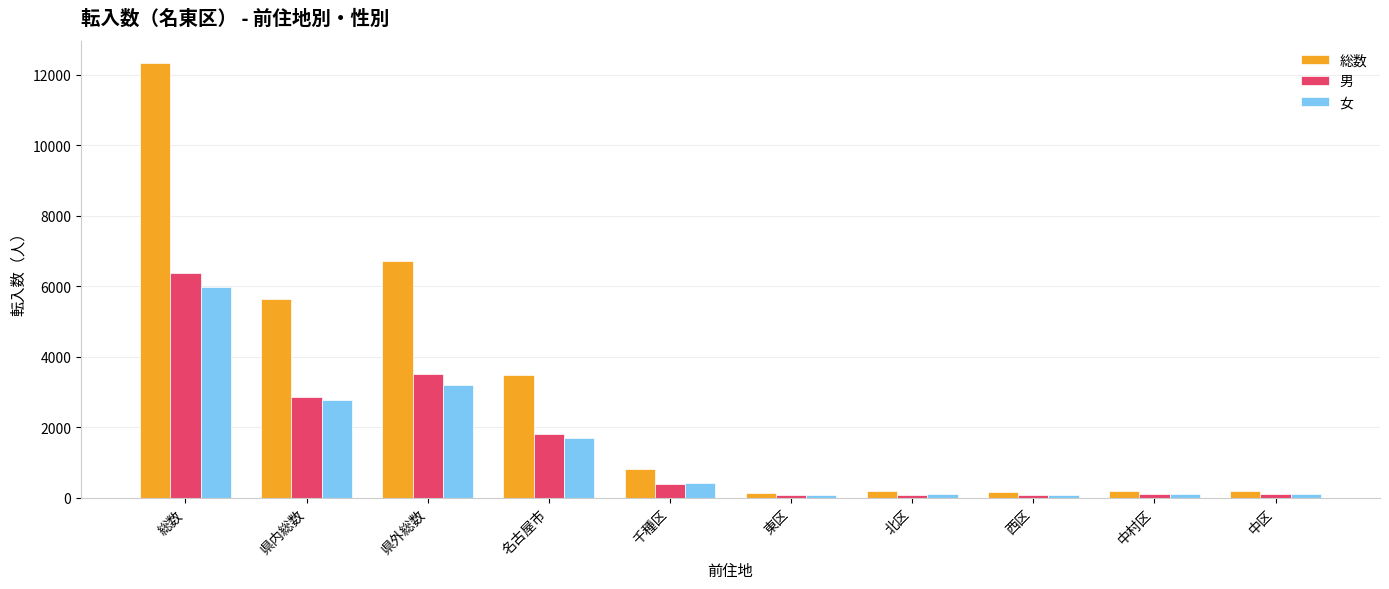

Which series changed the most between 県内総数 and 県外総数?

総数